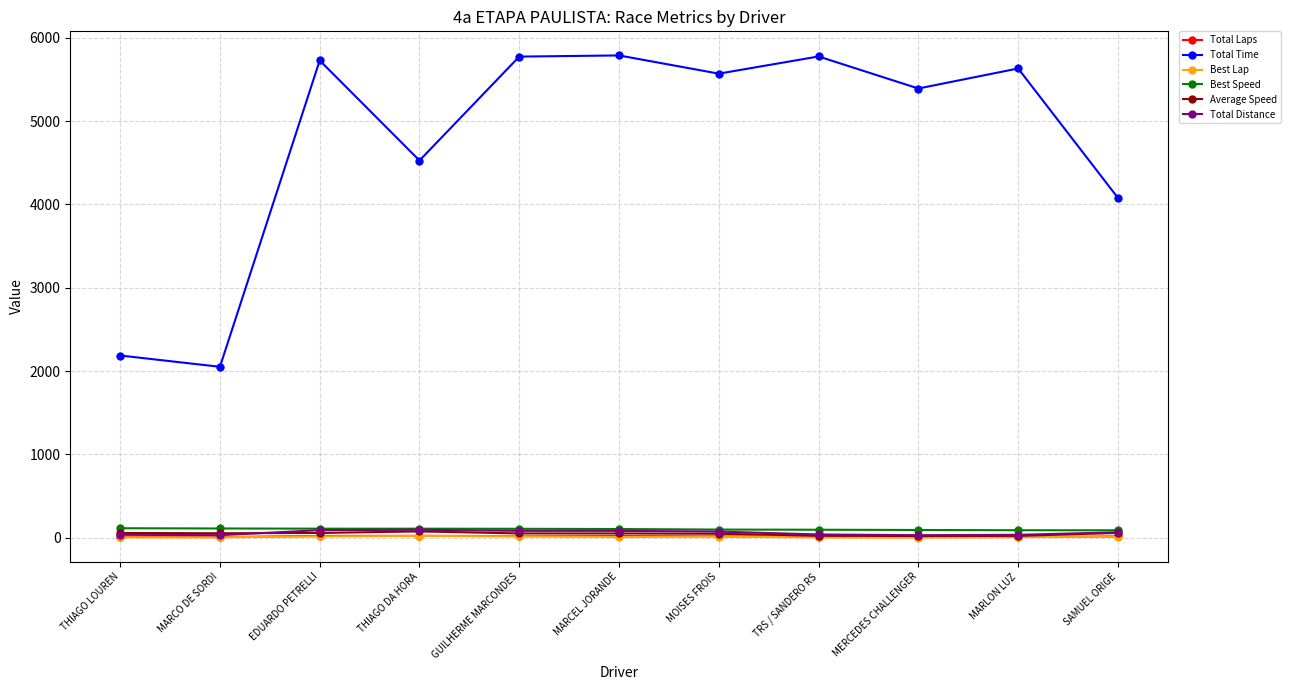

Is it true that Total Time equals 5568.8 at MOISES FROIS?

True